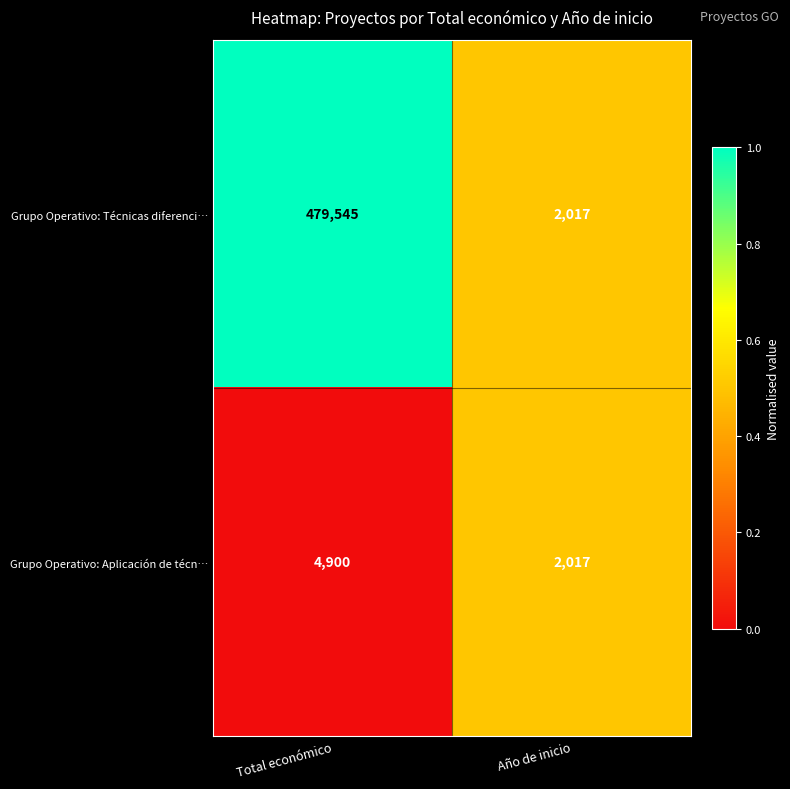

Which label corresponds to the smallest value in the chart?

Año de inicio